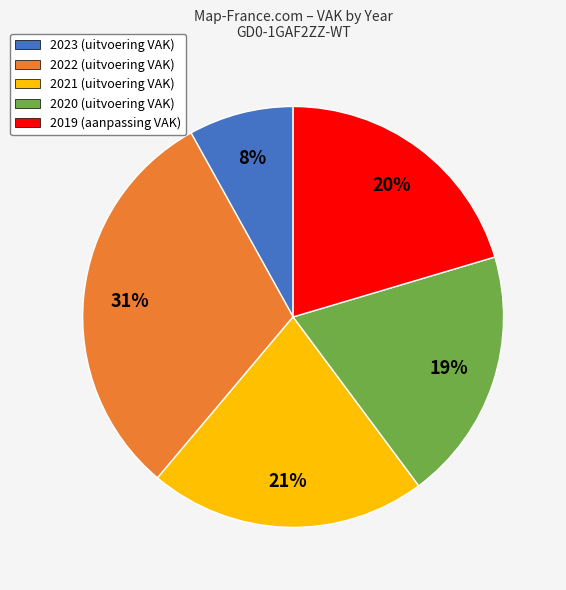

How many segments does this pie chart have?

5